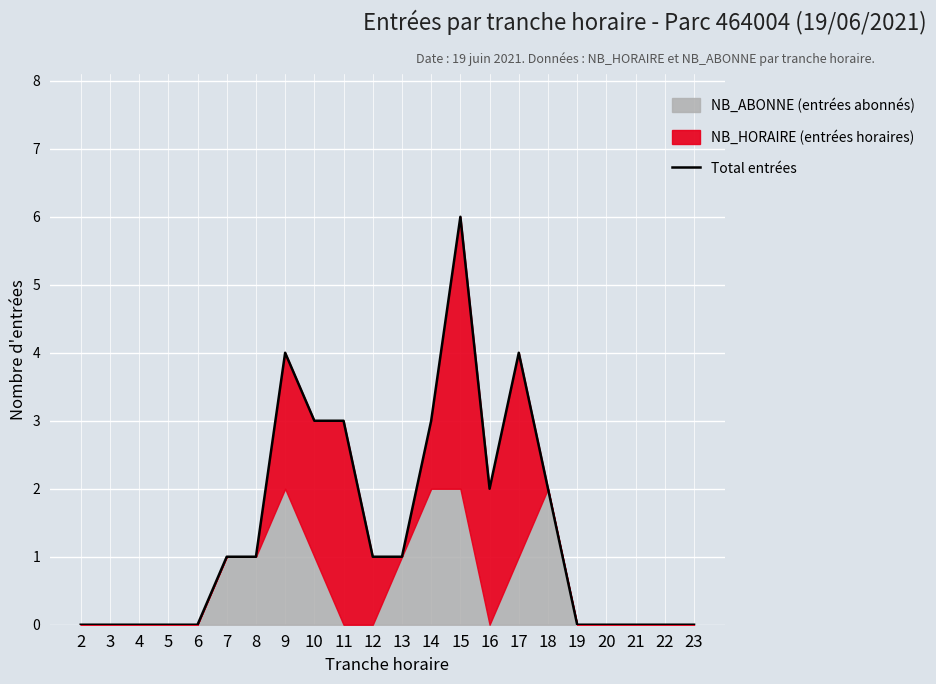

At which label is the value closest to 3?

10